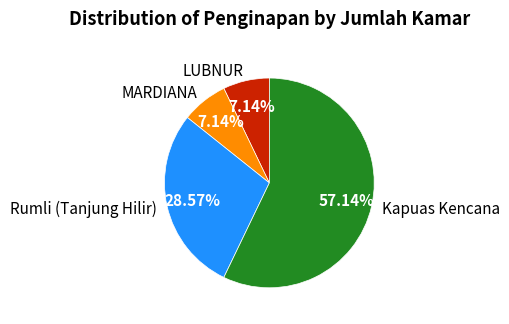

Which category has the biggest portion of the pie?

Kapuas Kencana